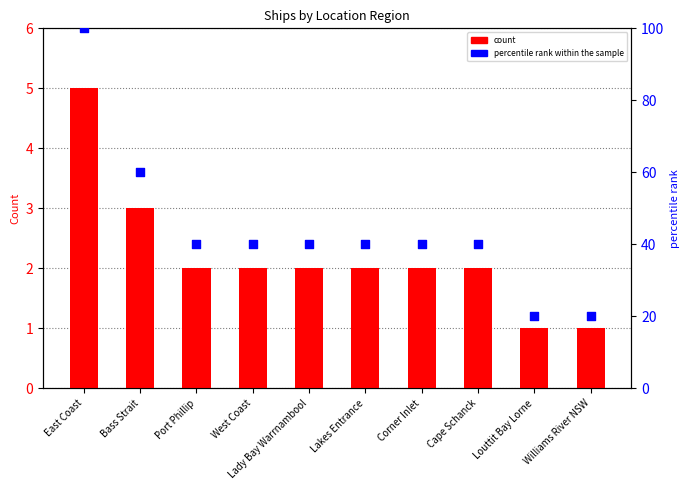

What is the total value across all series at Bass Strait?

63